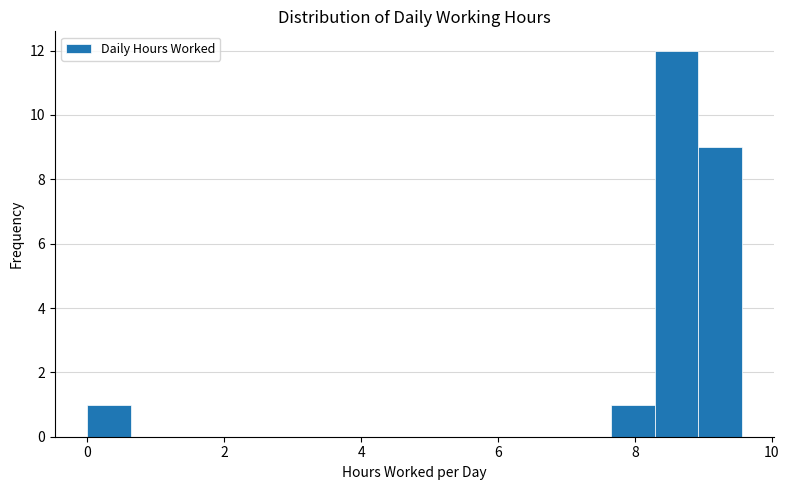

Around what value on the x-axis is the tallest bar? Give the approximate position of its centre, as read against the axis.

8.6